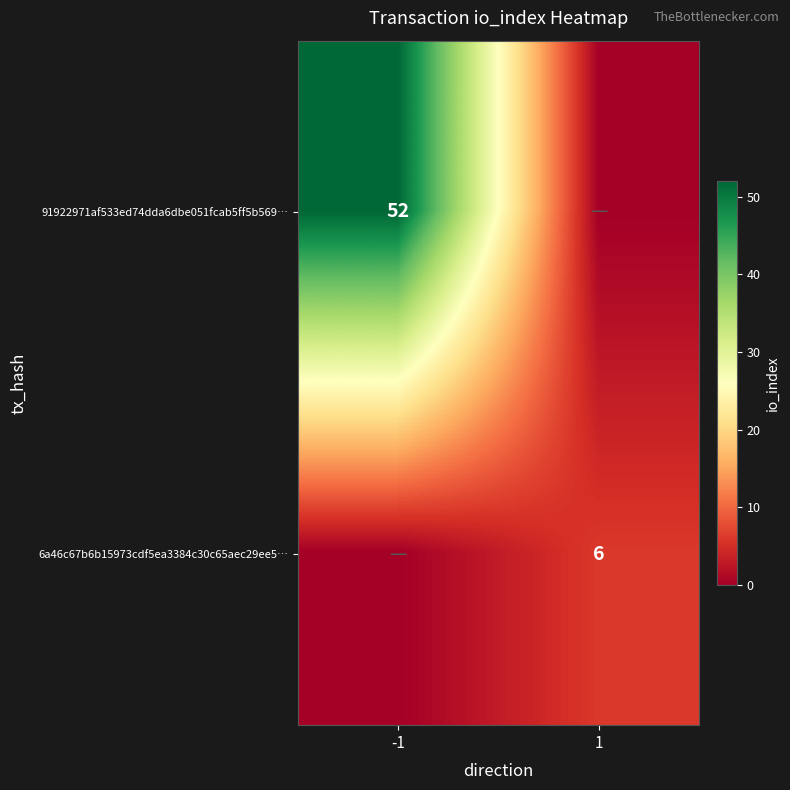

Is it true that 6a46c67b6b15973cdf5ea3384c30c65aec29ee5… equals 9 at 1?

False